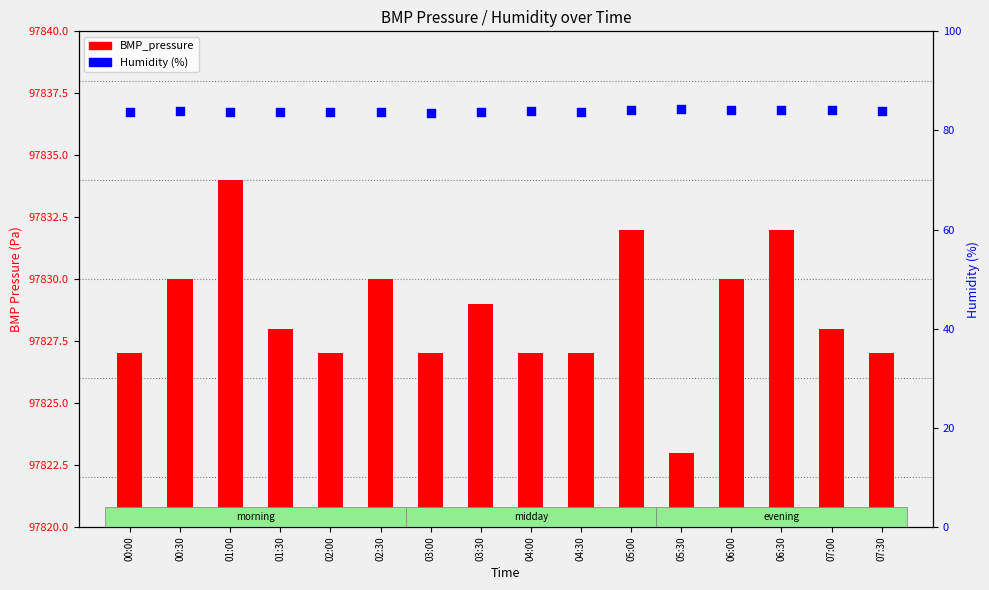

At which category is the sum across all series the highest?

01:00